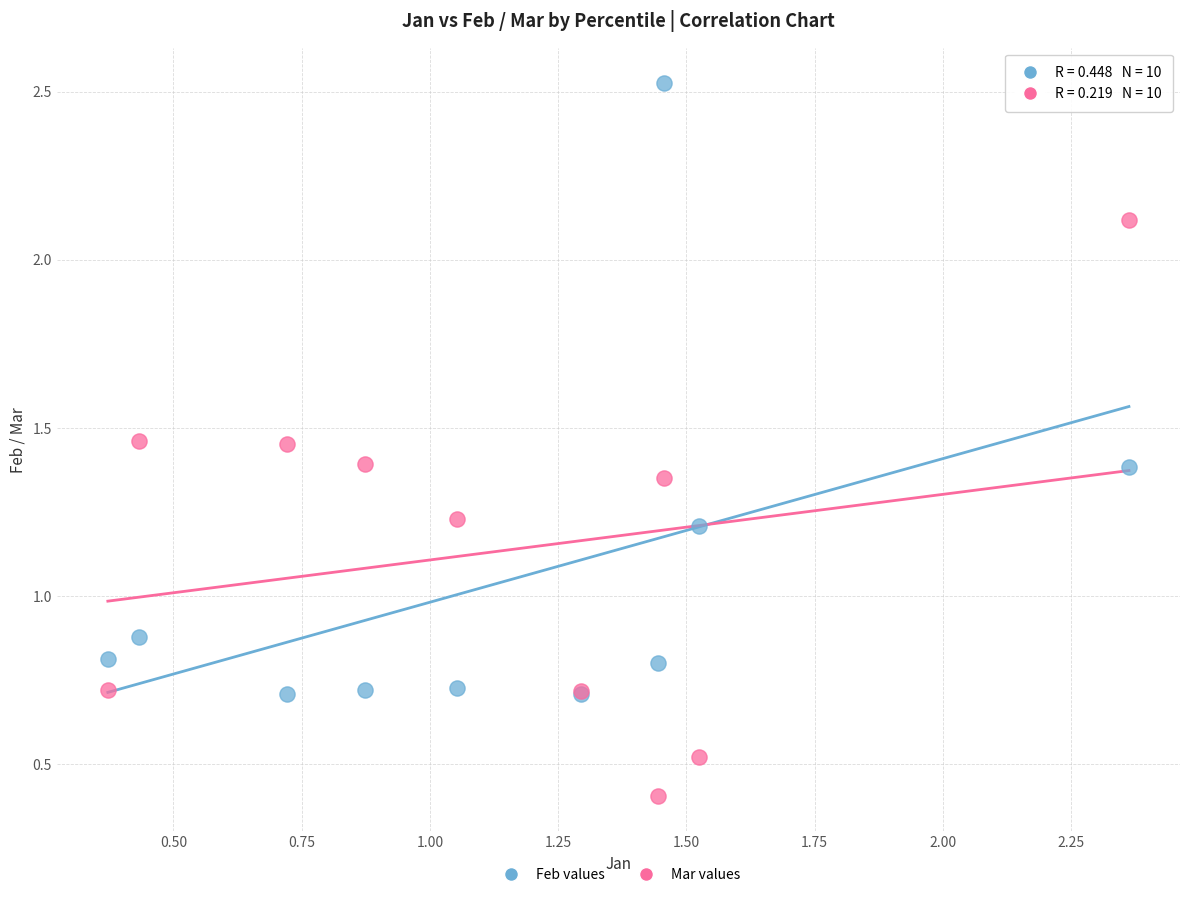

Across all series, what Y value is closest to 1?

0.9